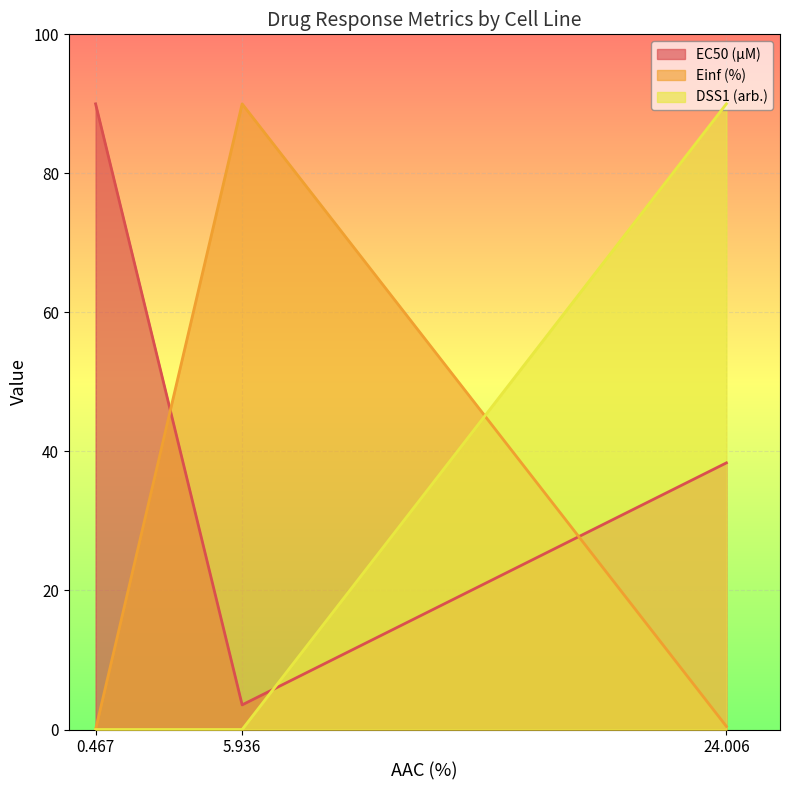

What is the difference between the highest and lowest values at 0.467?

90.0